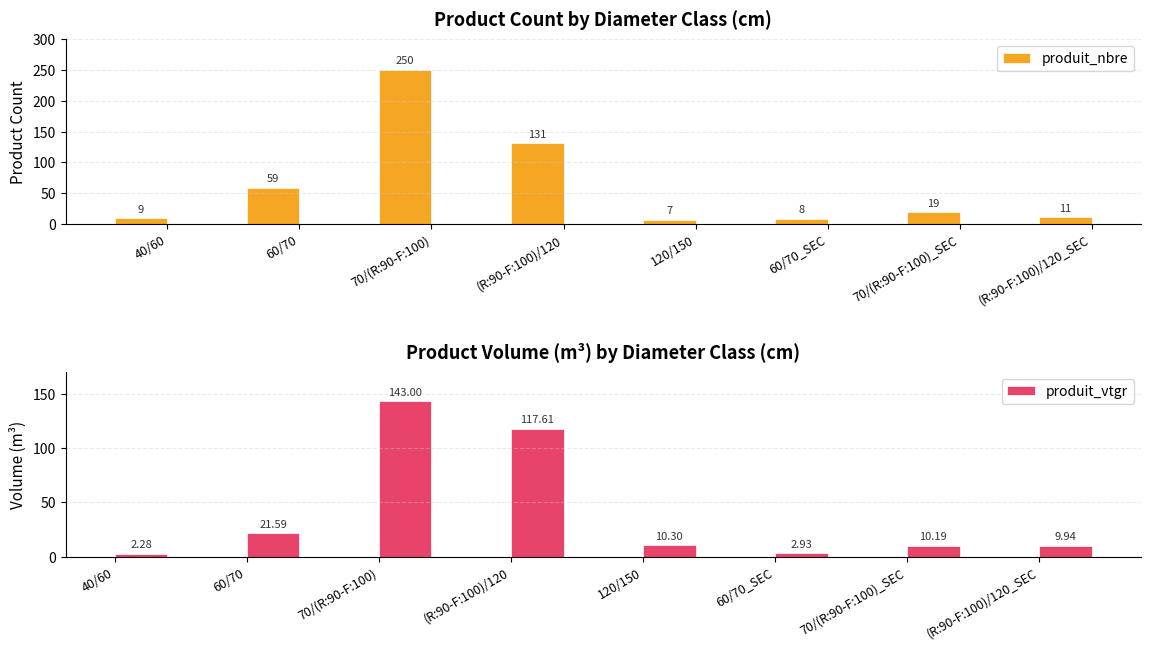

Is the value of produit_nbre at (R:90-F:100)/120 greater than the value of produit_vtgr at 120/150?

Yes